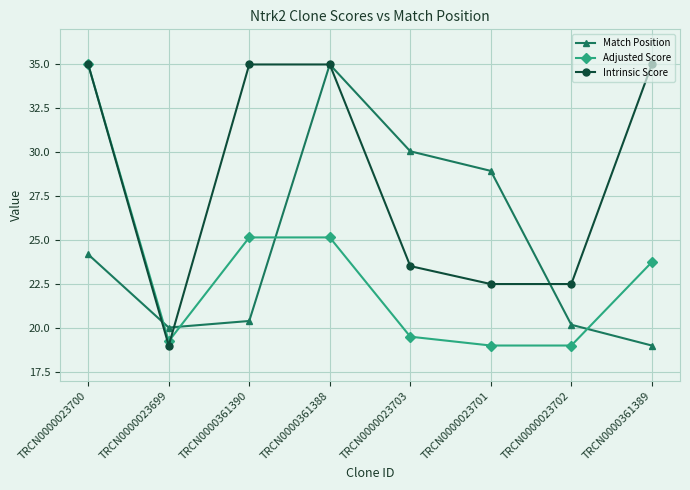

Rank the series by their average value, from highest to lowest.

Intrinsic Score, Match Position, Adjusted Score